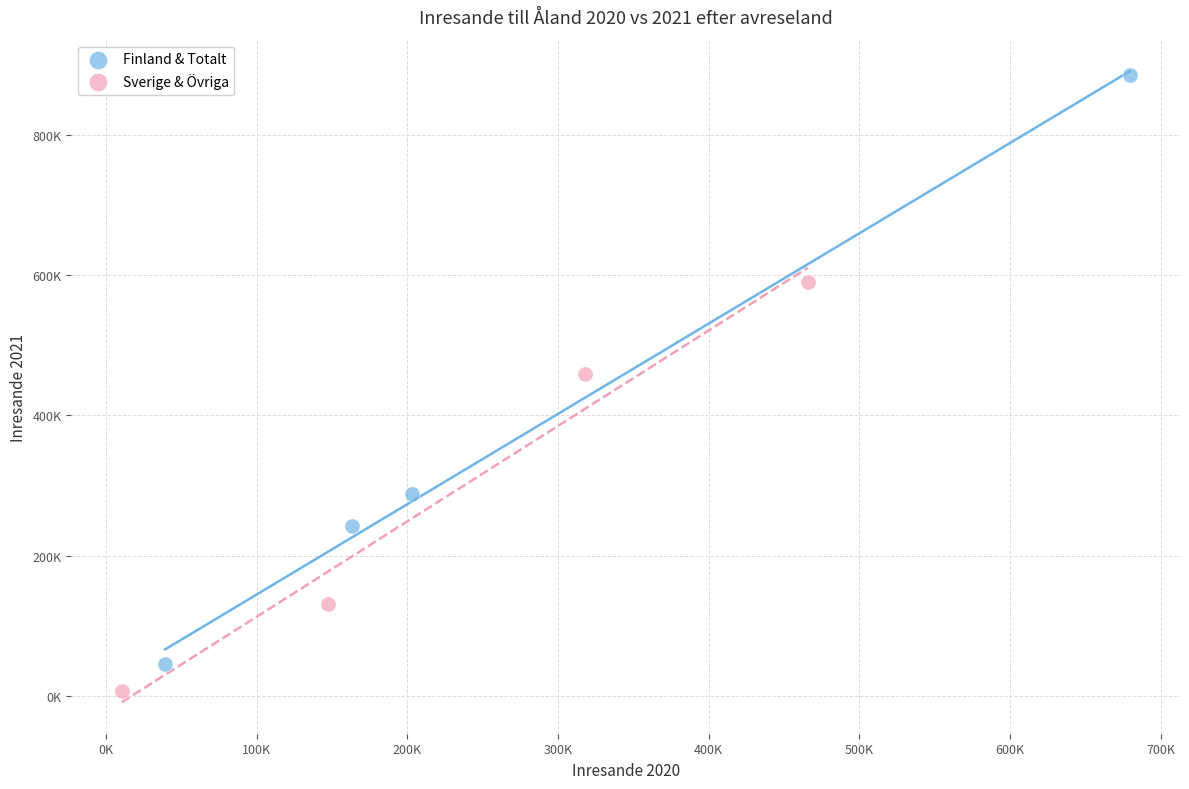

What are all the series names shown in the legend?

Finland & Totalt, Sverige & Övriga